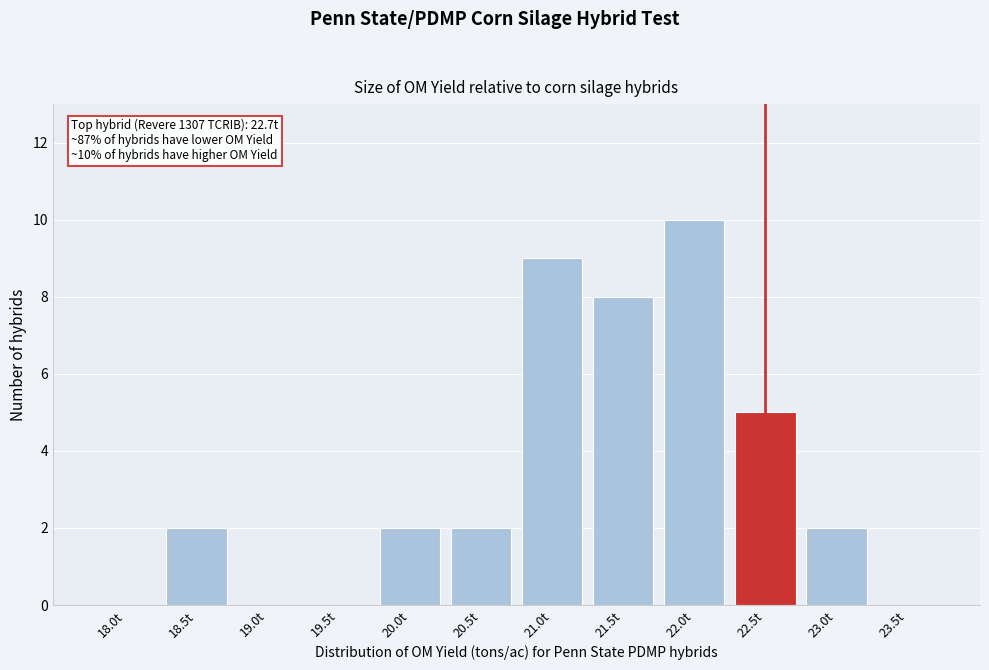

Reading right to left, extract all data points from this chart.

23.5t=0	23.0t=2	22.5t=5	22.0t=10	21.5t=8	21.0t=9	20.5t=2	20.0t=2	19.5t=0	19.0t=0	18.5t=2	18.0t=0